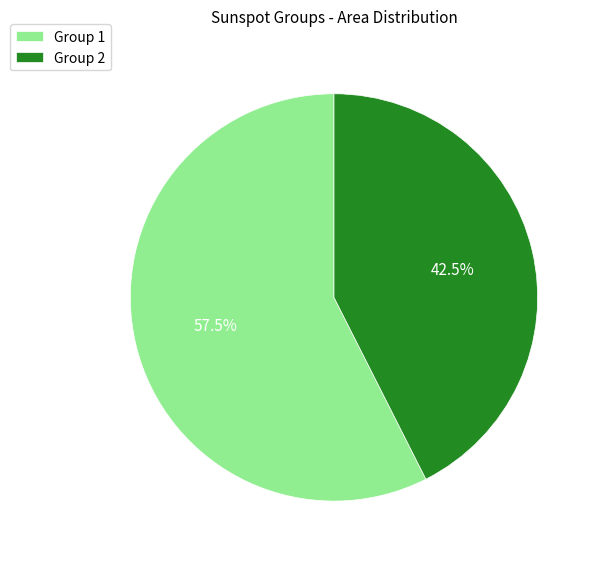

Does Group 2 represent more than half of the total?

No